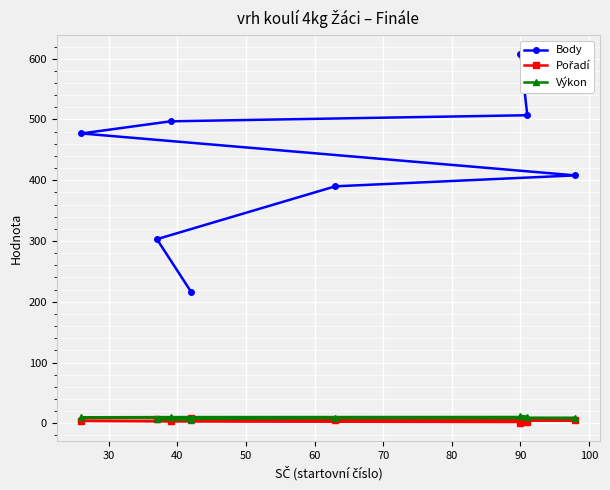

What is the difference between the maximum and minimum values in the Pořadí series?

7.0